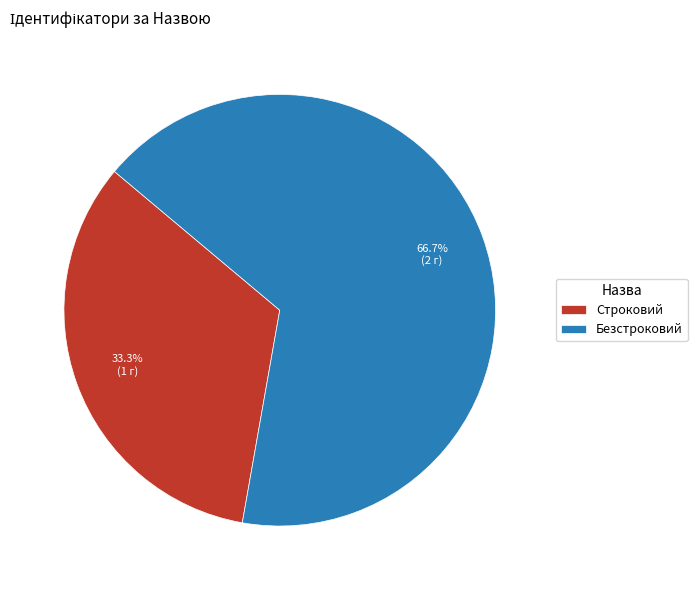

Count the number of slices in the pie.

2